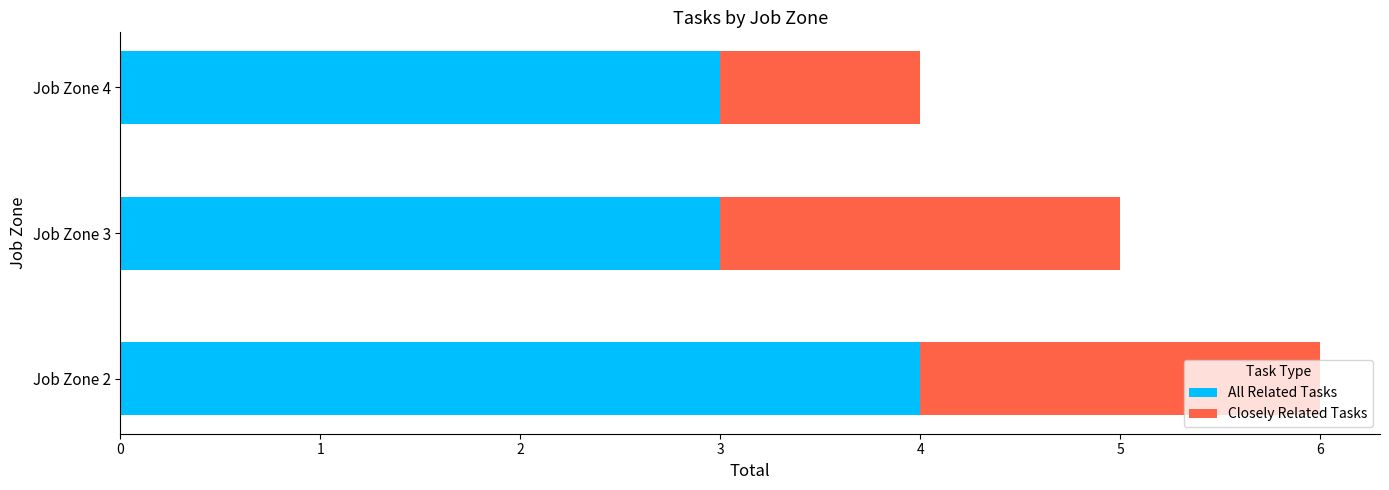

At which category is the sum across all series the highest?

Job Zone 2